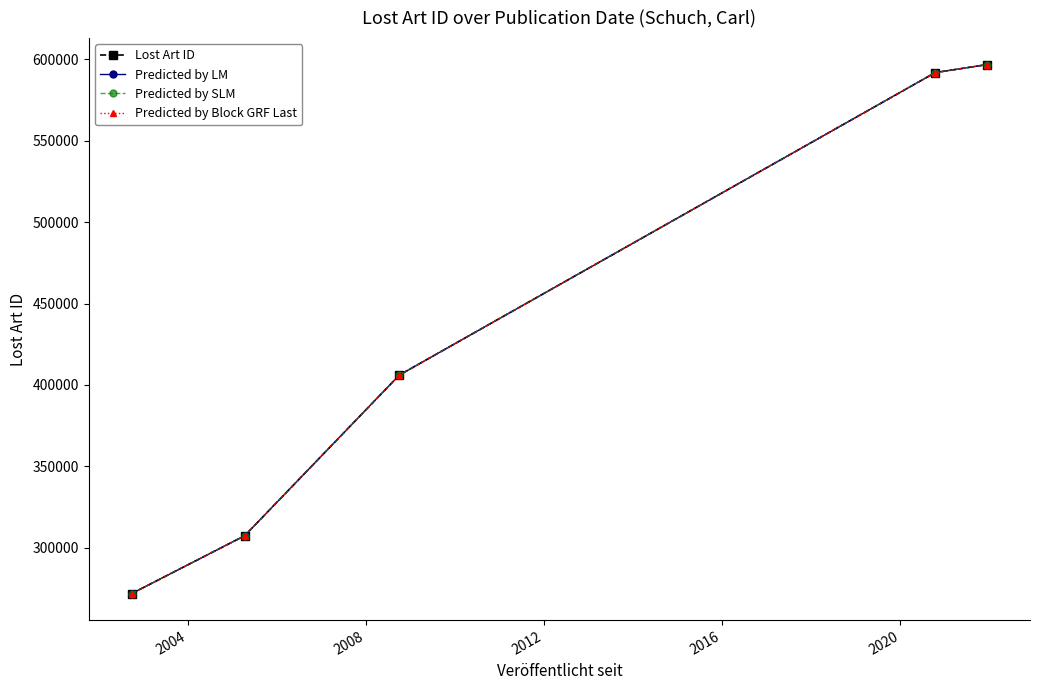

Does the chart have visible grid lines?

No